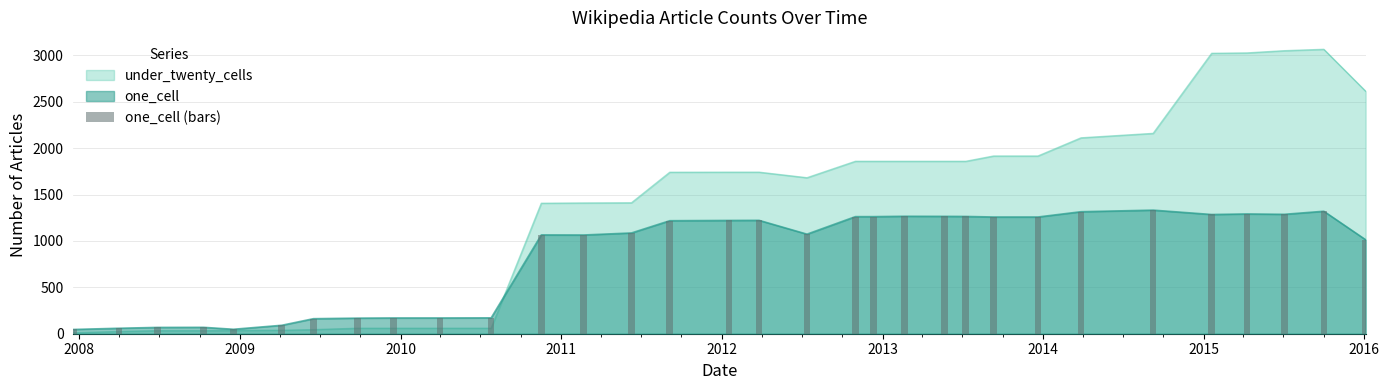

How many categories are shown in the chart?

32